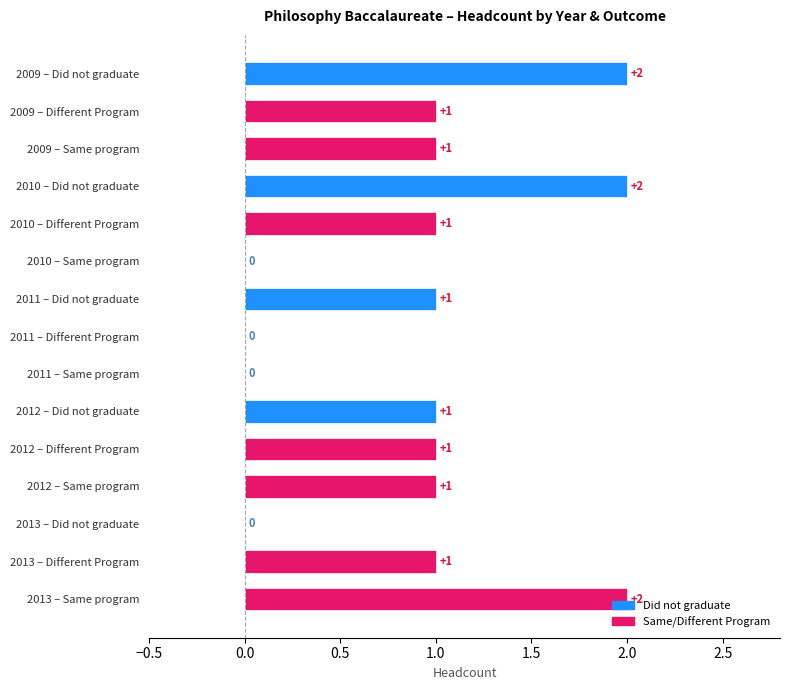

How many values are between 0 and 1?

12